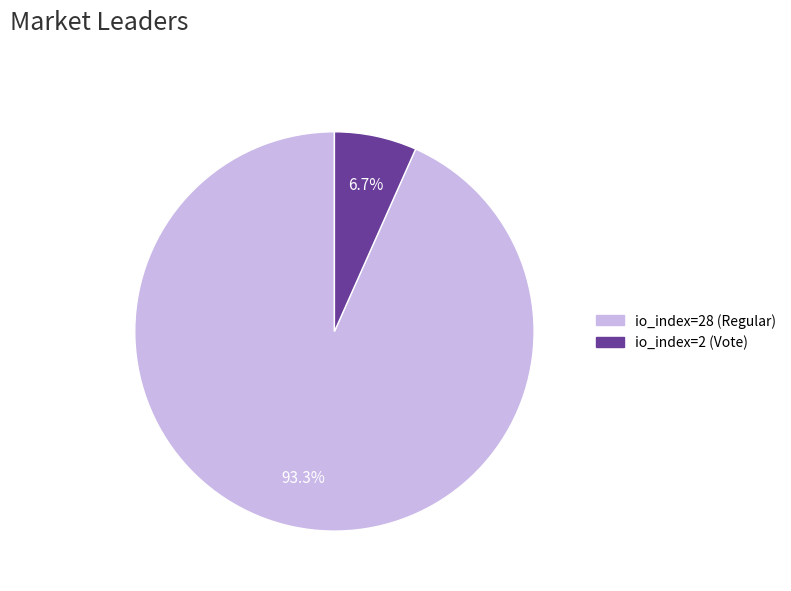

Combined, what portion of the pie is io_index=28 (Regular) and io_index=2 (Vote)?

100.0%